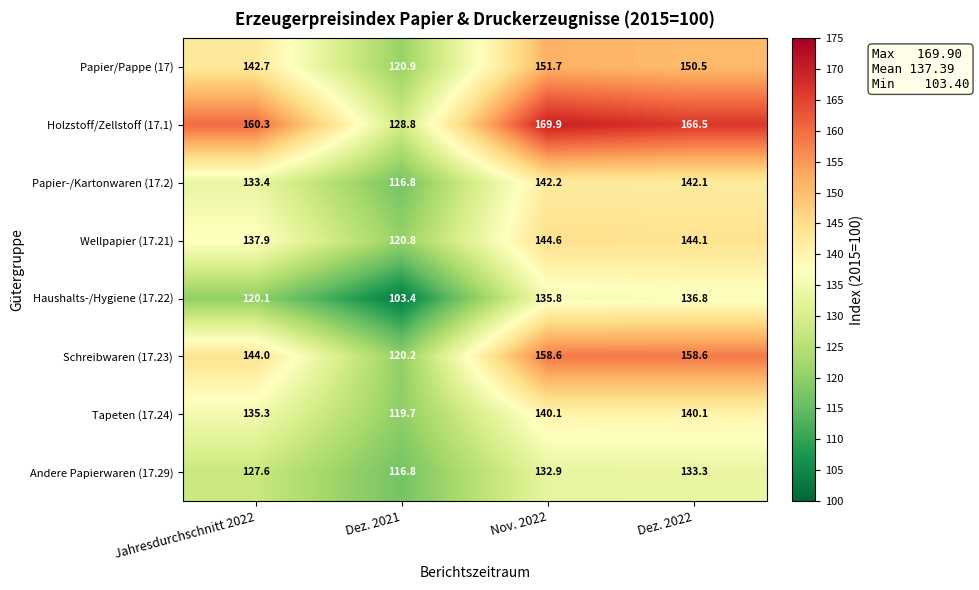

Which series changed the most between Jahresdurchschnitt 2022 and Nov. 2022?

Haushalts-/Hygiene (17.22)